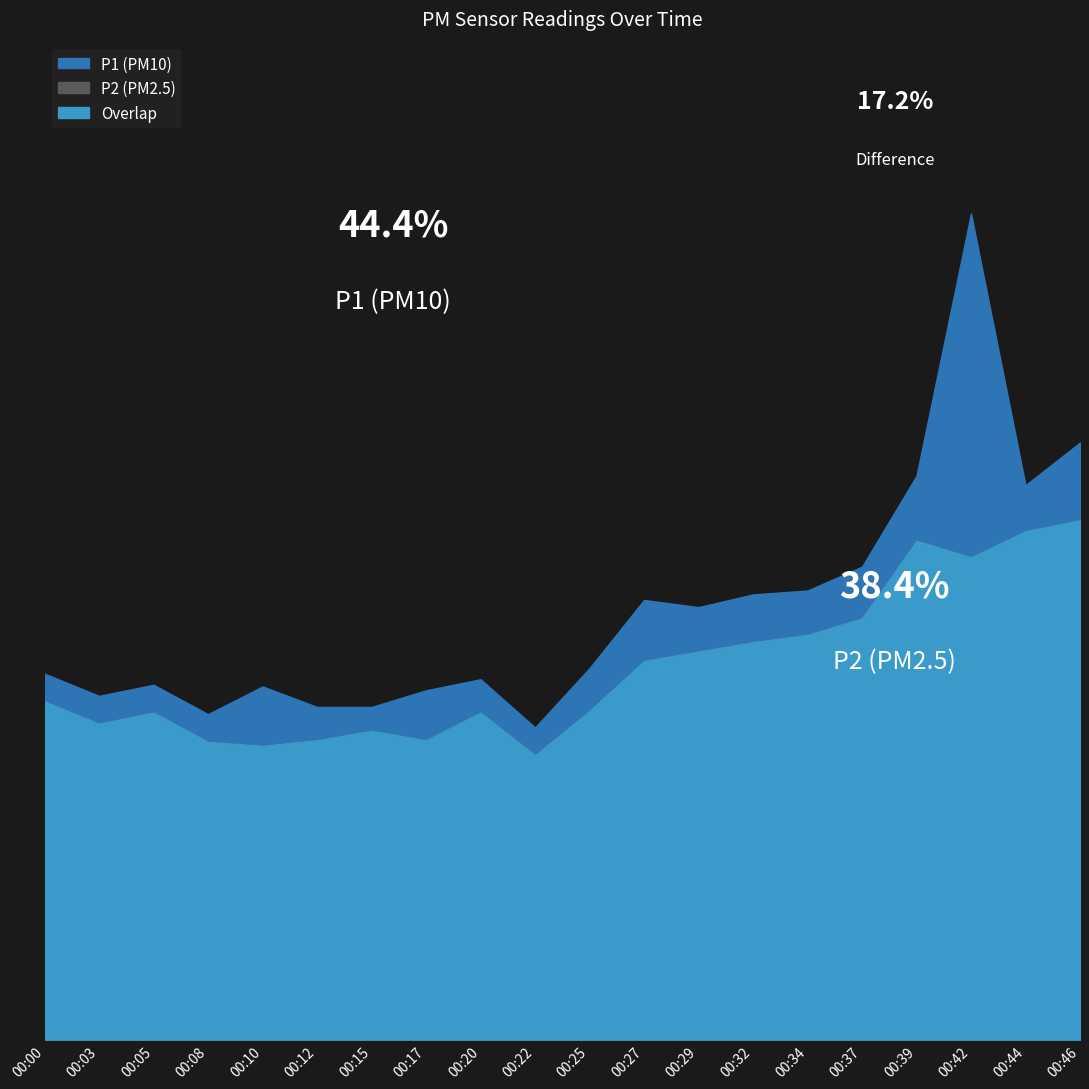

How many data points in P2 are above 6?

10